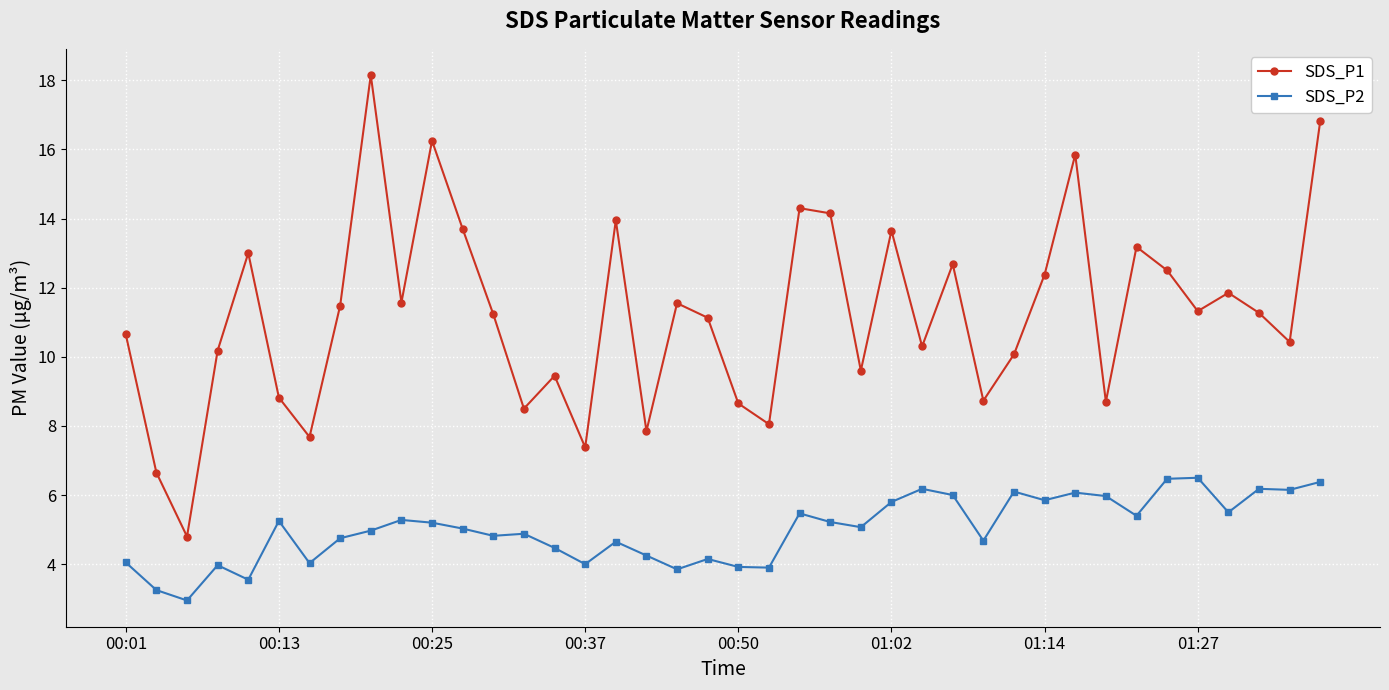

What is the value of the SDS_P2 point at the 34th from the left?

5.4